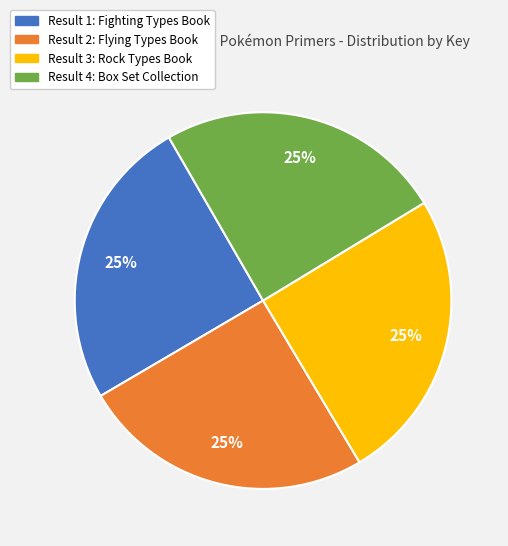

Is there a majority slice in this chart?

No